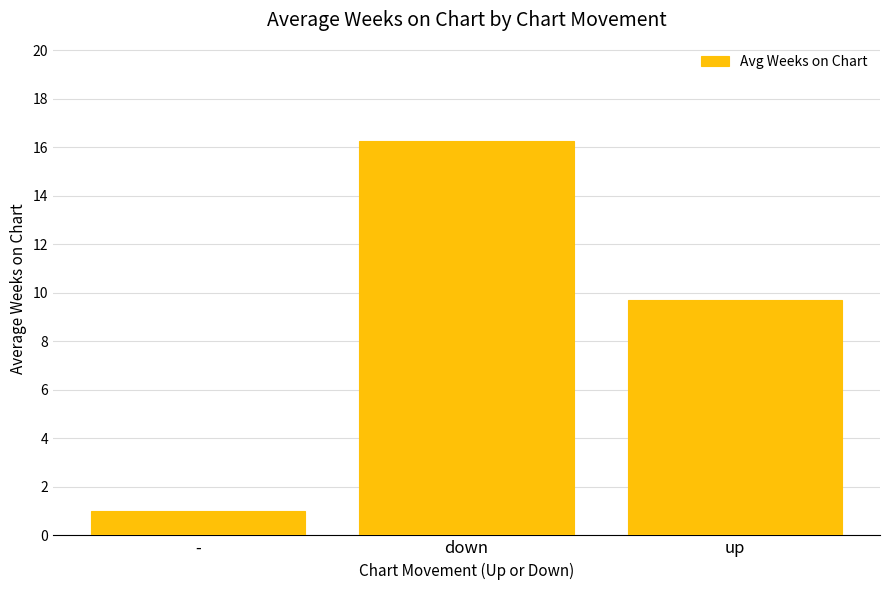

What is the value of the 3rd bar from the left?

9.7